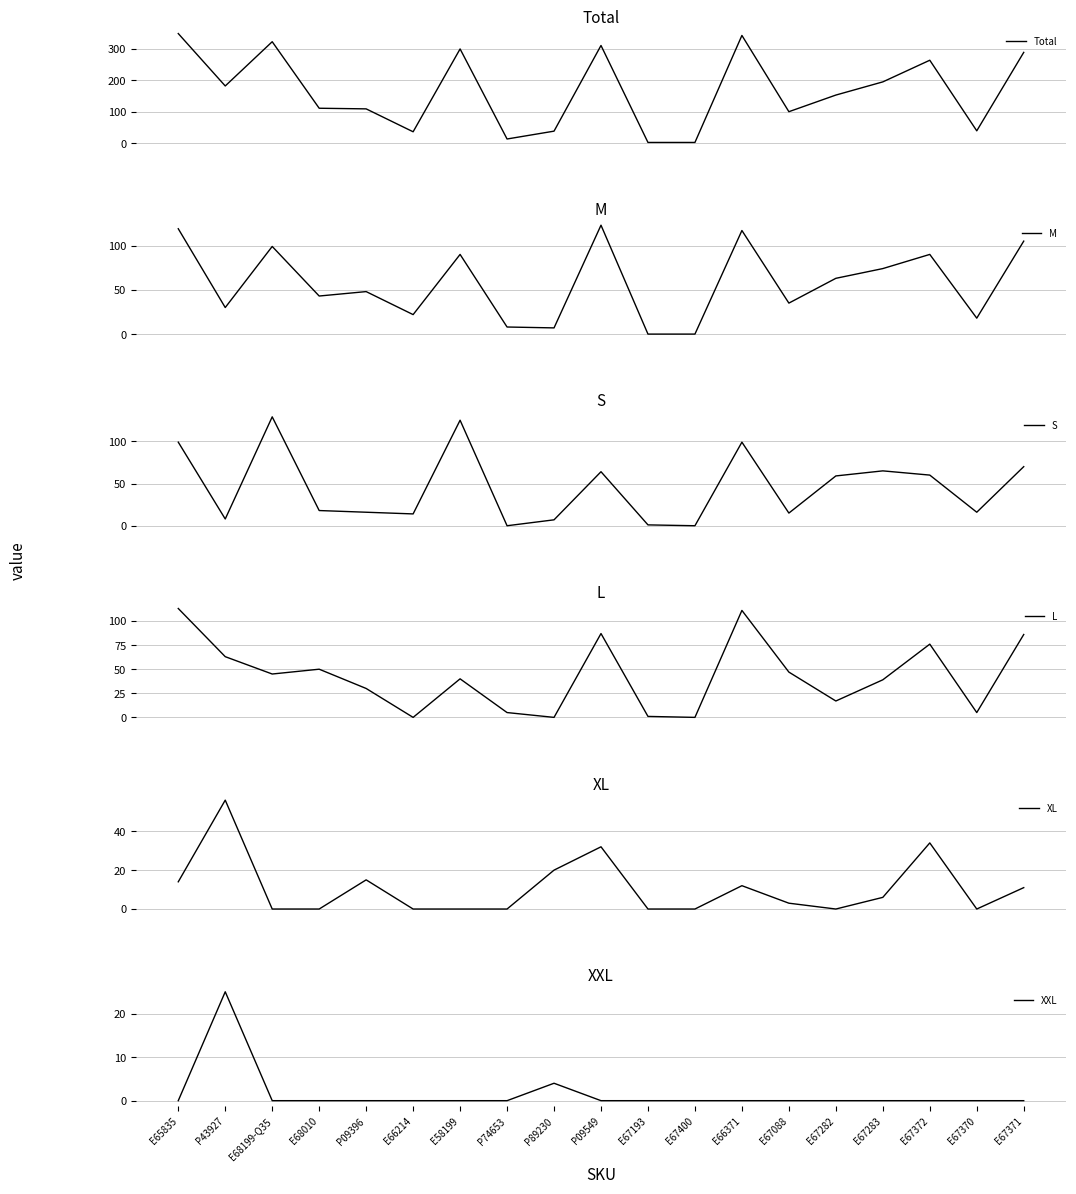

How many values in the XL series are below 3?

9